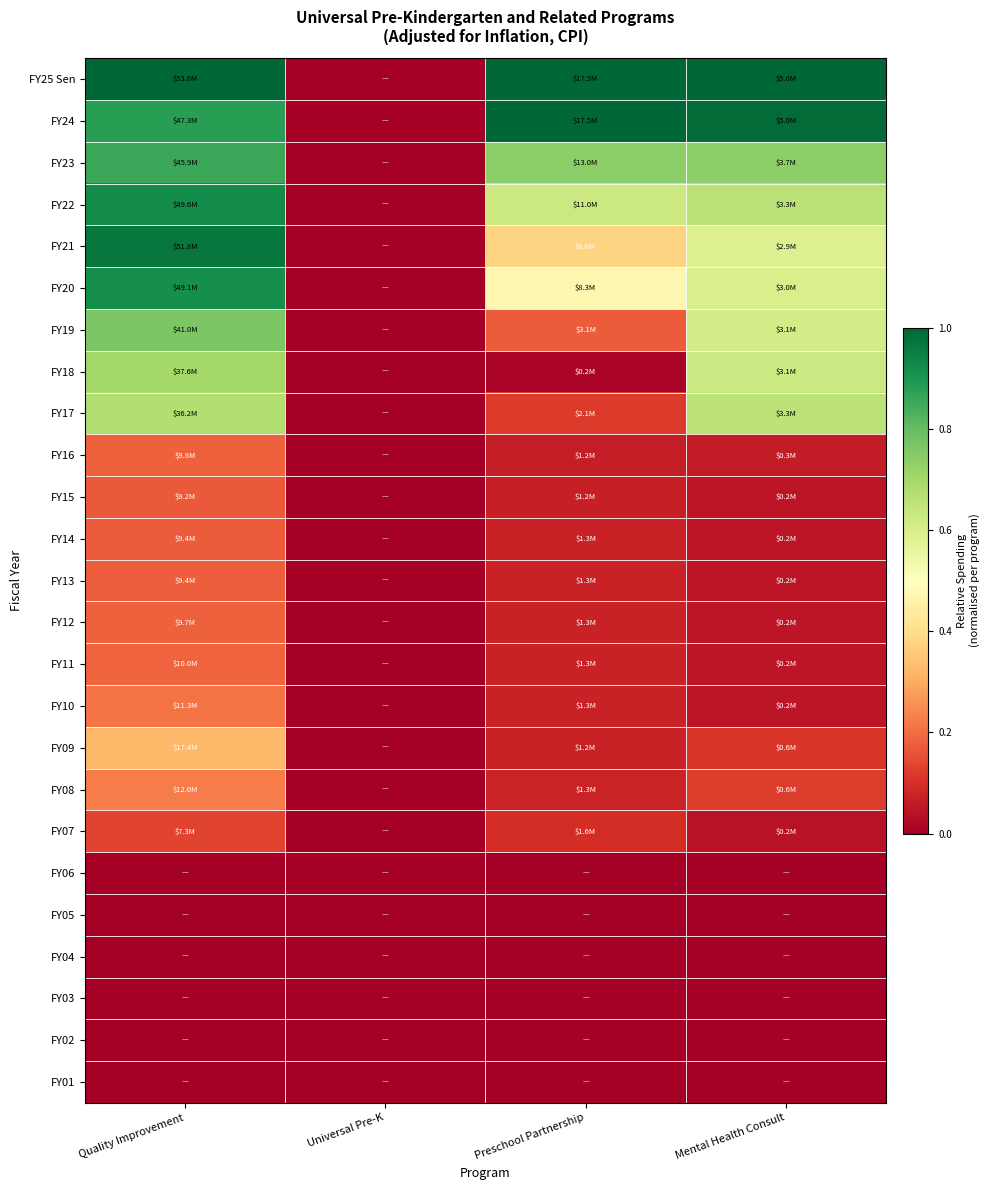

Reading right to left, list all the values displayed in this chart.

FY25 Sen: Mental Health Consult=1.0	Preschool Partnership=1.0	Universal Pre-K=0.0	Quality Improvement=1.0
FY24: Mental Health Consult=1.0	Preschool Partnership=1.0	Universal Pre-K=0.0	Quality Improvement=0.9
FY23: Mental Health Consult=0.7	Preschool Partnership=0.7	Universal Pre-K=0.0	Quality Improvement=0.9
FY22: Mental Health Consult=0.7	Preschool Partnership=0.6	Universal Pre-K=0.0	Quality Improvement=0.9
FY21: Mental Health Consult=0.6	Preschool Partnership=0.4	Universal Pre-K=0.0	Quality Improvement=1.0
FY20: Mental Health Consult=0.6	Preschool Partnership=0.5	Universal Pre-K=0.0	Quality Improvement=0.9
FY19: Mental Health Consult=0.6	Preschool Partnership=0.2	Universal Pre-K=0.0	Quality Improvement=0.8
FY18: Mental Health Consult=0.6	Preschool Partnership=0.0	Universal Pre-K=0.0	Quality Improvement=0.7
FY17: Mental Health Consult=0.7	Preschool Partnership=0.1	Universal Pre-K=0.0	Quality Improvement=0.7
FY16: Mental Health Consult=0.1	Preschool Partnership=0.1	Universal Pre-K=0.0	Quality Improvement=0.2
FY15: Mental Health Consult=0.1	Preschool Partnership=0.1	Universal Pre-K=0.0	Quality Improvement=0.2
FY14: Mental Health Consult=0.1	Preschool Partnership=0.1	Universal Pre-K=0.0	Quality Improvement=0.2
FY13: Mental Health Consult=0.1	Preschool Partnership=0.1	Universal Pre-K=0.0	Quality Improvement=0.2
FY12: Mental Health Consult=0.1	Preschool Partnership=0.1	Universal Pre-K=0.0	Quality Improvement=0.2
FY11: Mental Health Consult=0.1	Preschool Partnership=0.1	Universal Pre-K=0.0	Quality Improvement=0.2
FY10: Mental Health Consult=0.1	Preschool Partnership=0.1	Universal Pre-K=0.0	Quality Improvement=0.2
FY09: Mental Health Consult=0.1	Preschool Partnership=0.1	Universal Pre-K=0.0	Quality Improvement=0.3
FY08: Mental Health Consult=0.1	Preschool Partnership=0.1	Universal Pre-K=0.0	Quality Improvement=0.2
FY07: Mental Health Consult=0.0	Preschool Partnership=0.1	Universal Pre-K=0.0	Quality Improvement=0.1
FY06: Mental Health Consult=0.0	Preschool Partnership=0.0	Universal Pre-K=0.0	Quality Improvement=0.0
FY05: Mental Health Consult=0.0	Preschool Partnership=0.0	Universal Pre-K=0.0	Quality Improvement=0.0
FY04: Mental Health Consult=0.0	Preschool Partnership=0.0	Universal Pre-K=0.0	Quality Improvement=0.0
FY03: Mental Health Consult=0.0	Preschool Partnership=0.0	Universal Pre-K=0.0	Quality Improvement=0.0
FY02: Mental Health Consult=0.0	Preschool Partnership=0.0	Universal Pre-K=0.0	Quality Improvement=0.0
FY01: Mental Health Consult=0.0	Preschool Partnership=0.0	Universal Pre-K=0.0	Quality Improvement=0.0